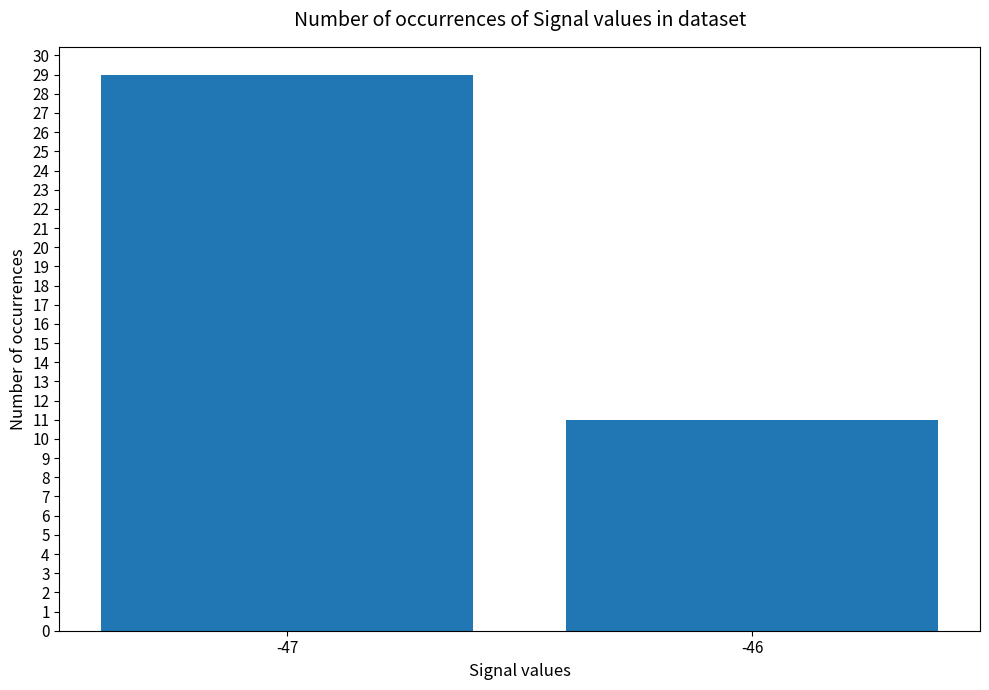

List the labels in order of value, smallest first.

-46, -47